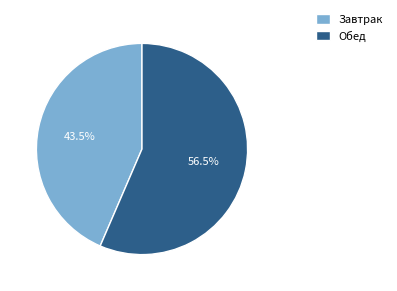

Approximately how many times larger is the value at Обед compared to Завтрак?

1.3